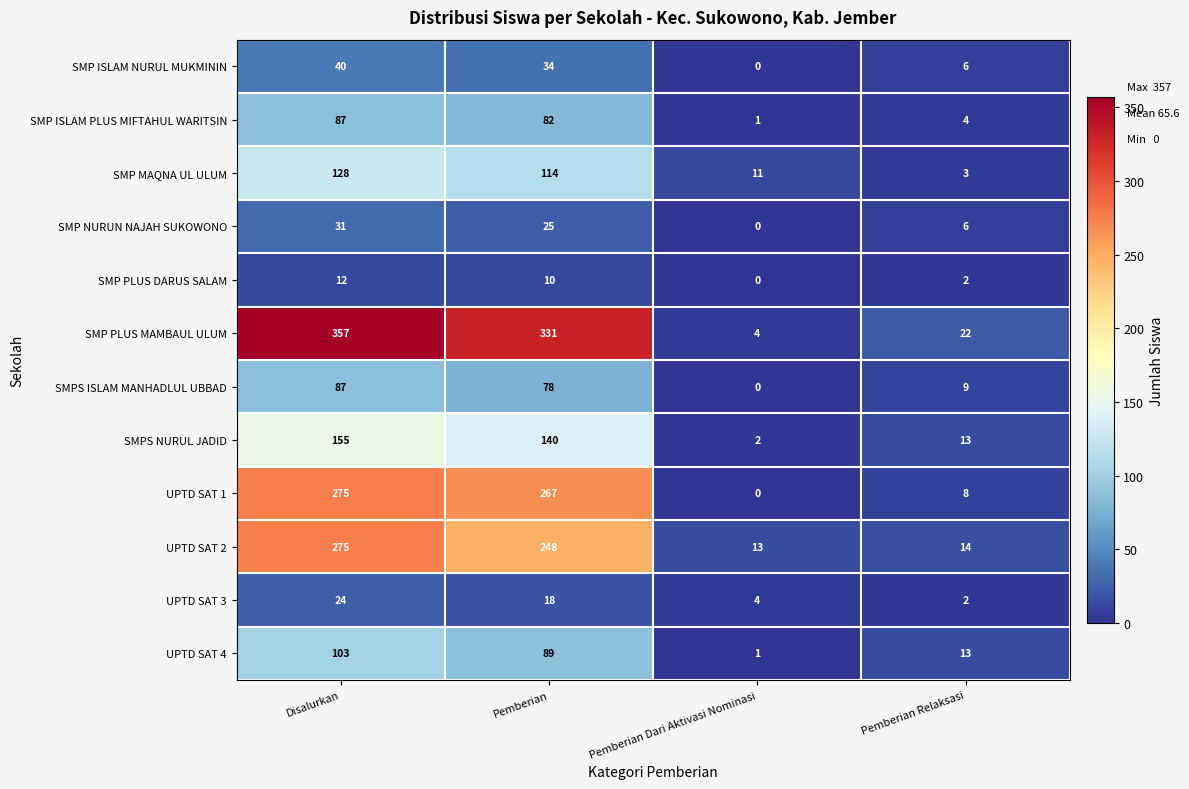

Is the value of UPTD SAT 2 at Pemberian Dari Aktivasi Nominasi greater than the value of UPTD SAT 1 at Pemberian?

No